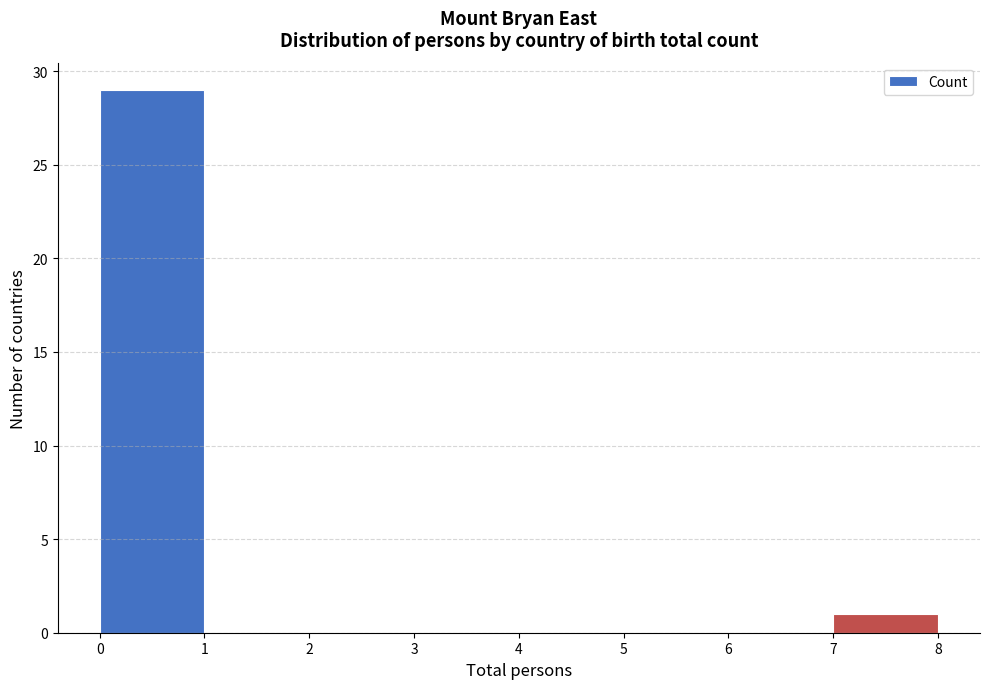

How tall is the bar that spans 0 to 1 on the x-axis? The values are not printed on the chart, so give them approximately, as read against the axis.

29